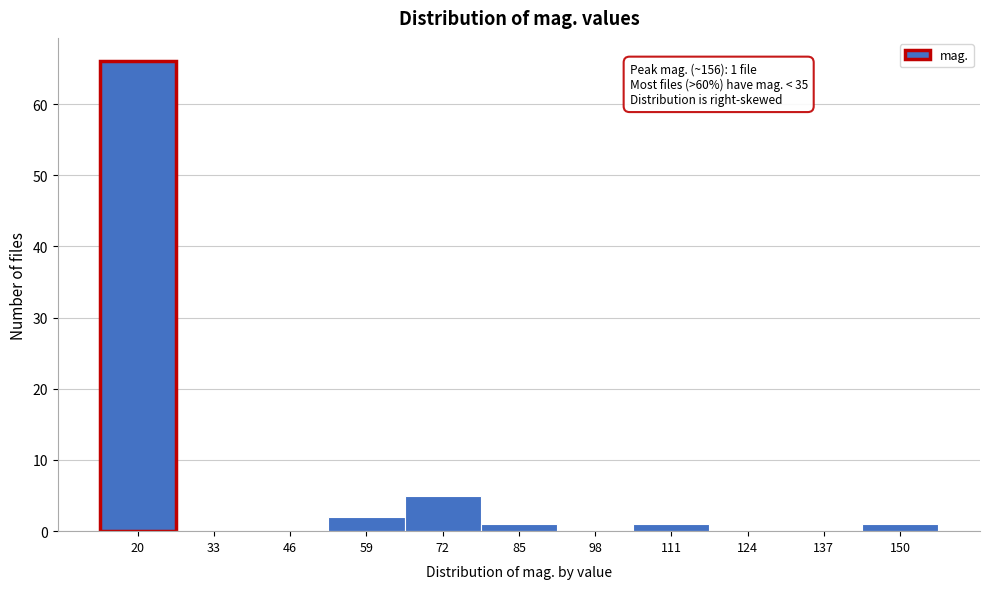

Reading right to left, transcribe all the data shown in this chart.

150=1	137=0	124=0	111=1	98=0	85=1	72=5	59=2	46=0	33=0	20=66